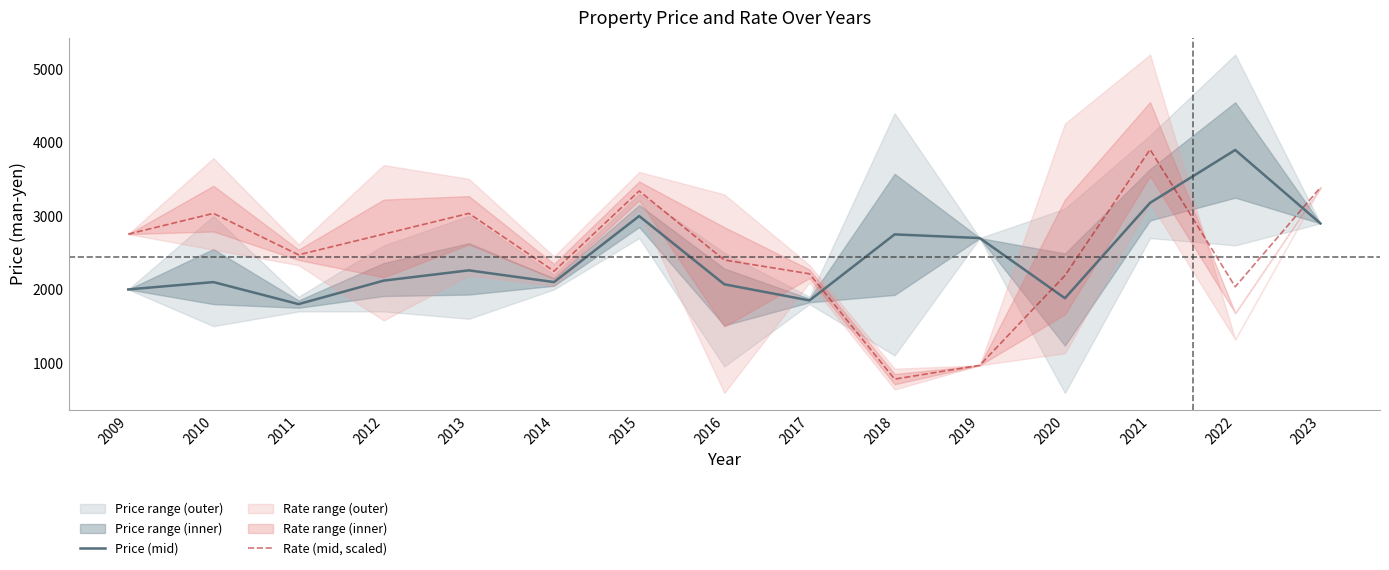

How many interior local peaks does the Rate (mid, scaled) series have?

4